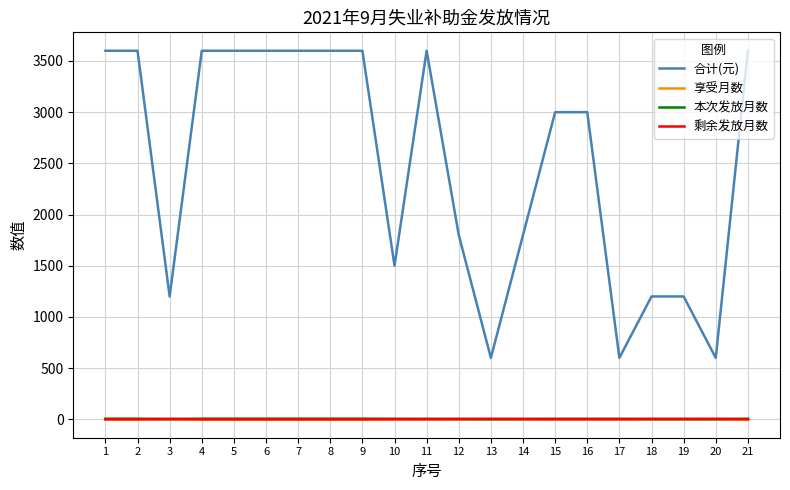

Does the chart display data point markers on the line(s)?

No